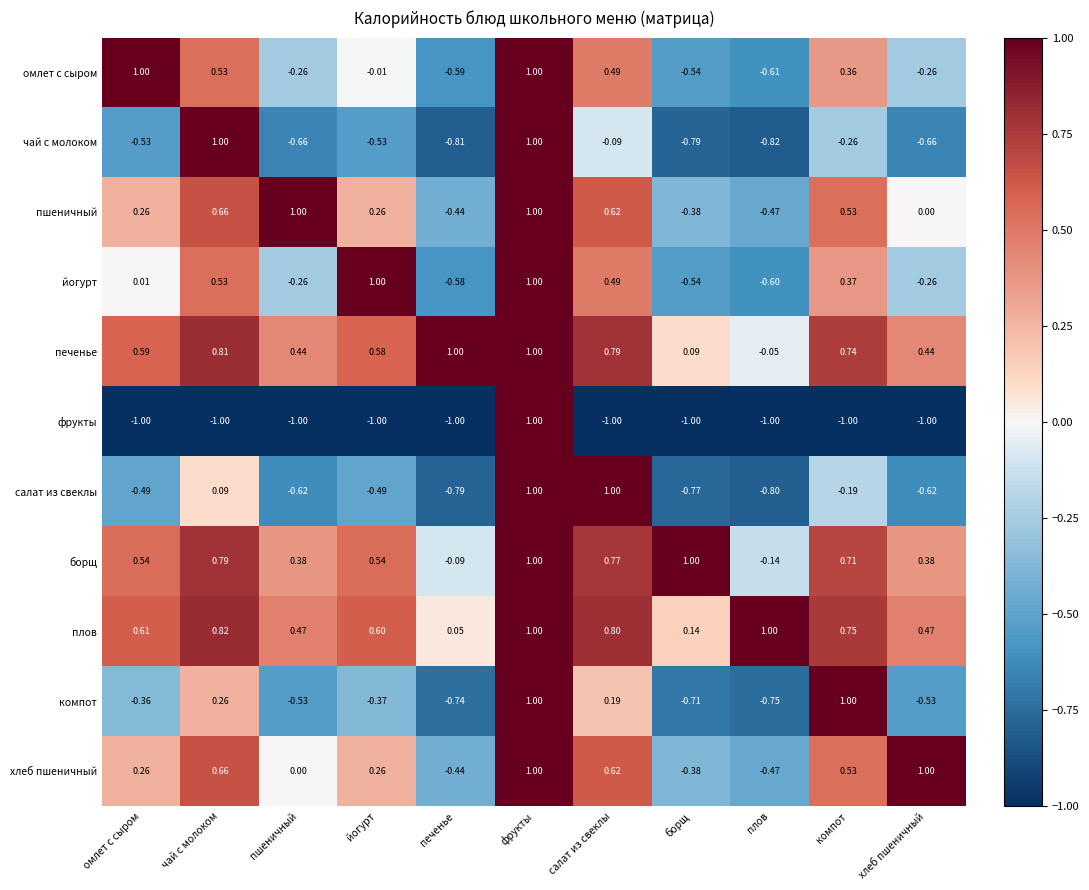

Count the number of data series in this chart.

11